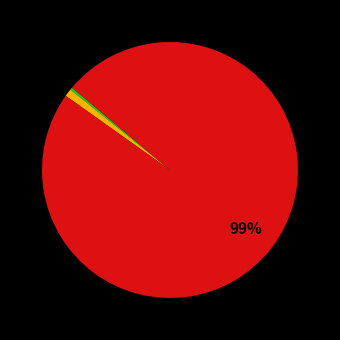

To the nearest percent, what is the average slice percentage?

33%